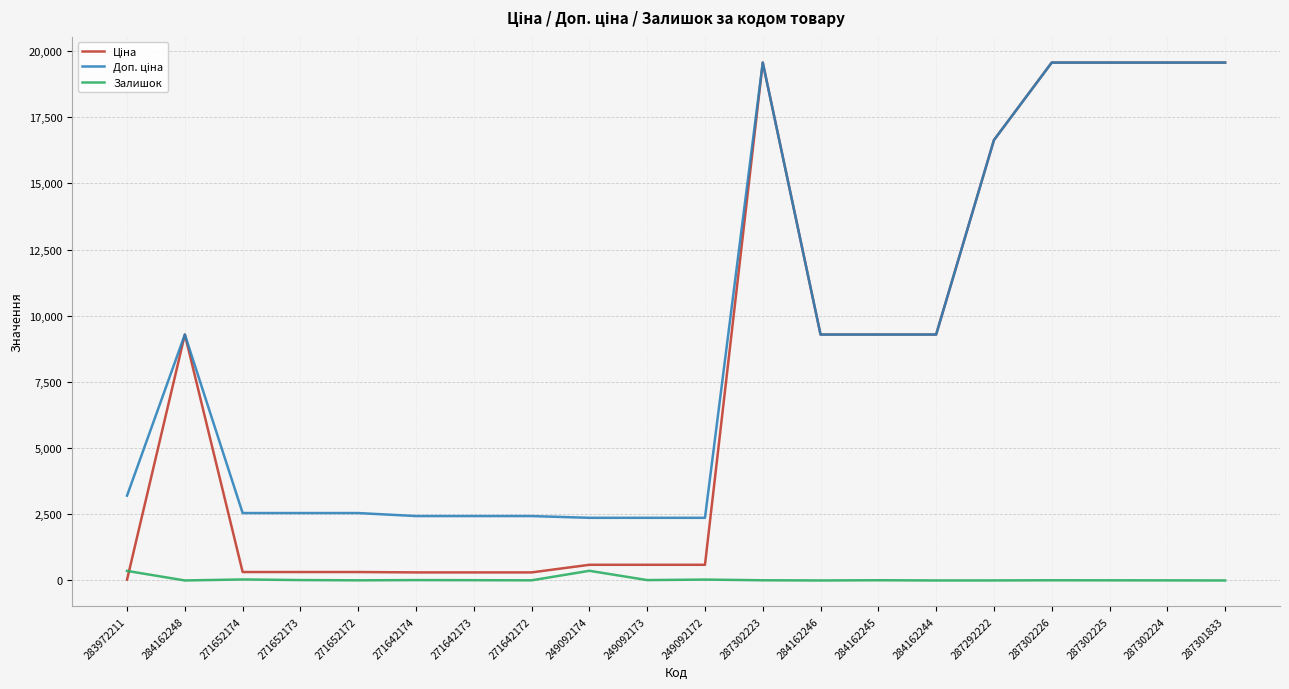

What is the maximum value shown in the chart?

19564.9